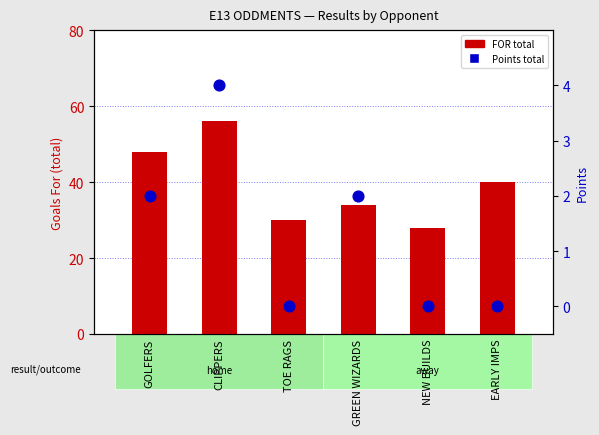

Which series has the widest spread of Y values?

FOR total